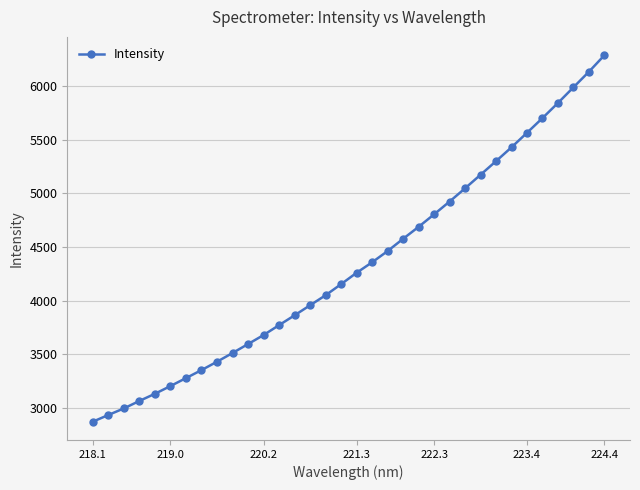

What is the value of the 9th point from the left?

3430.7